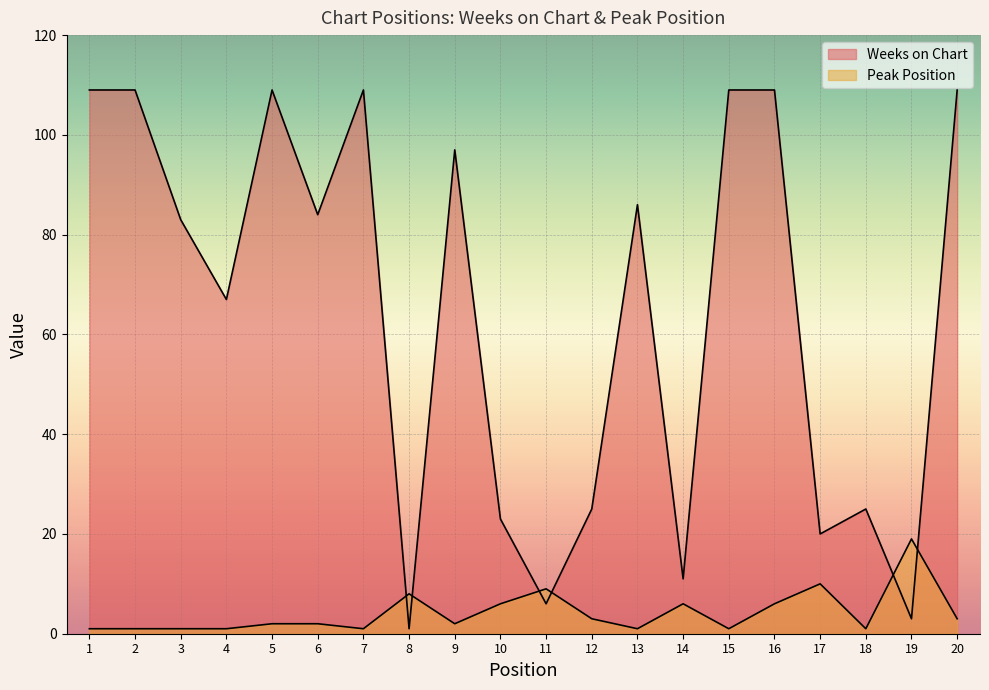

The Weeks on Chart series shows 42 at 2. True or false?

False